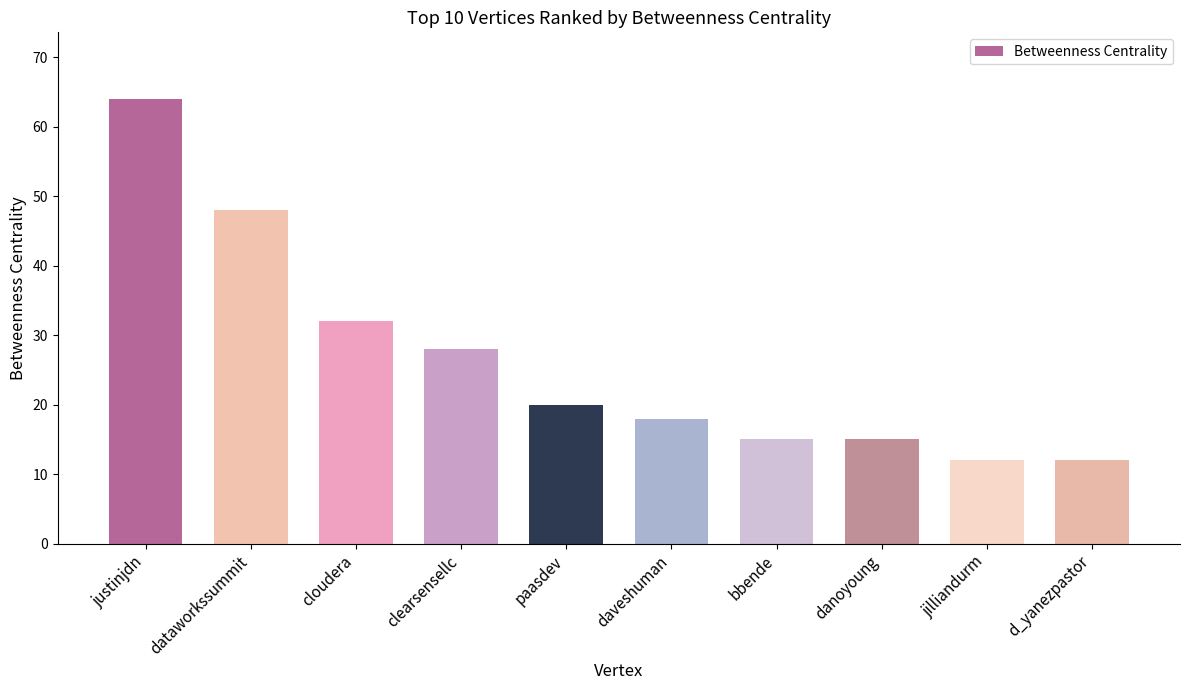

The value at d_yanezpastor is 3. True or false?

False